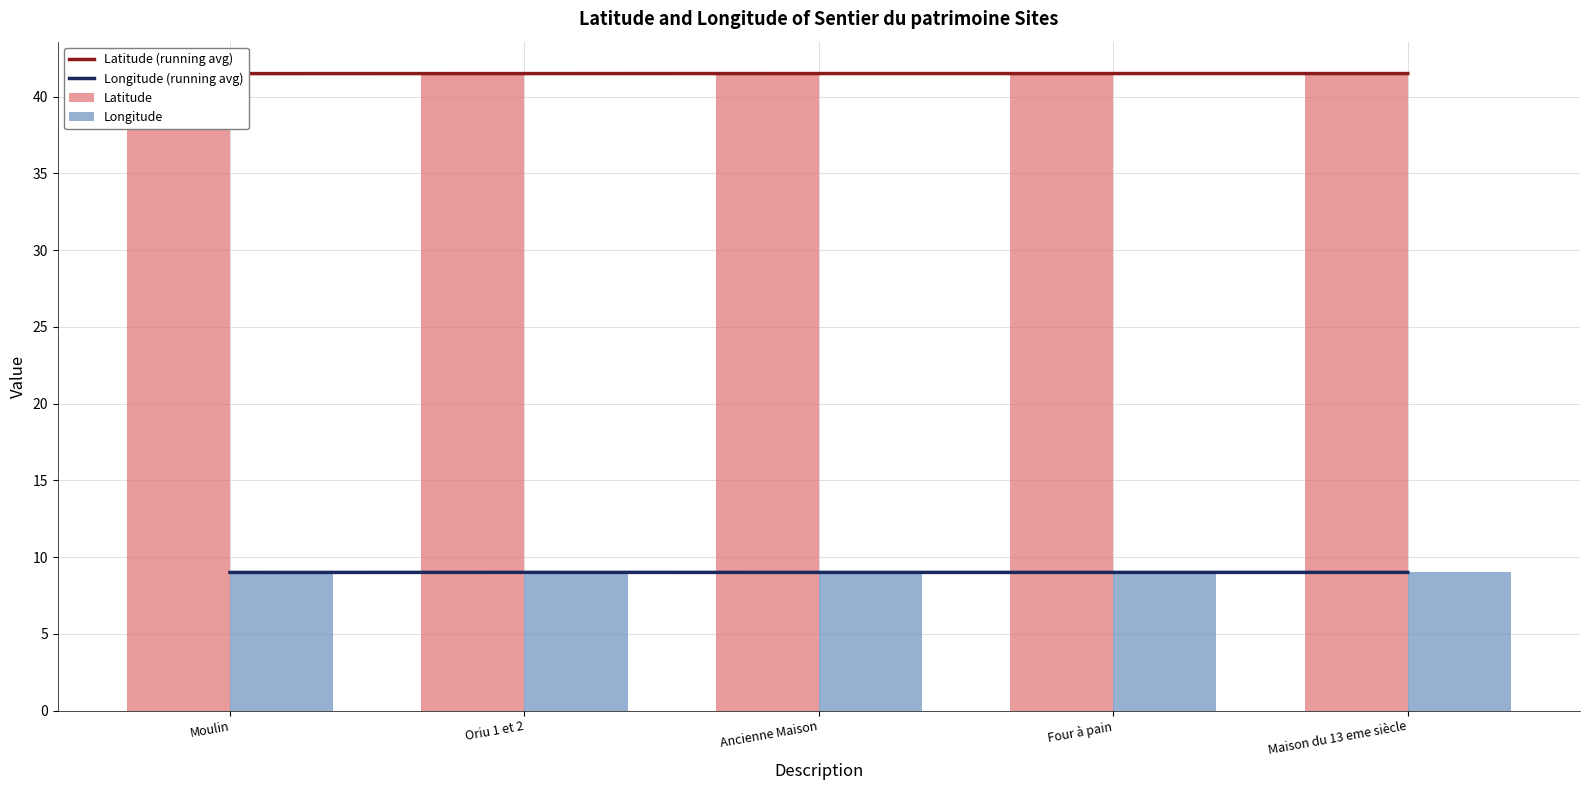

At how many categories does at least one series exceed 22?

5